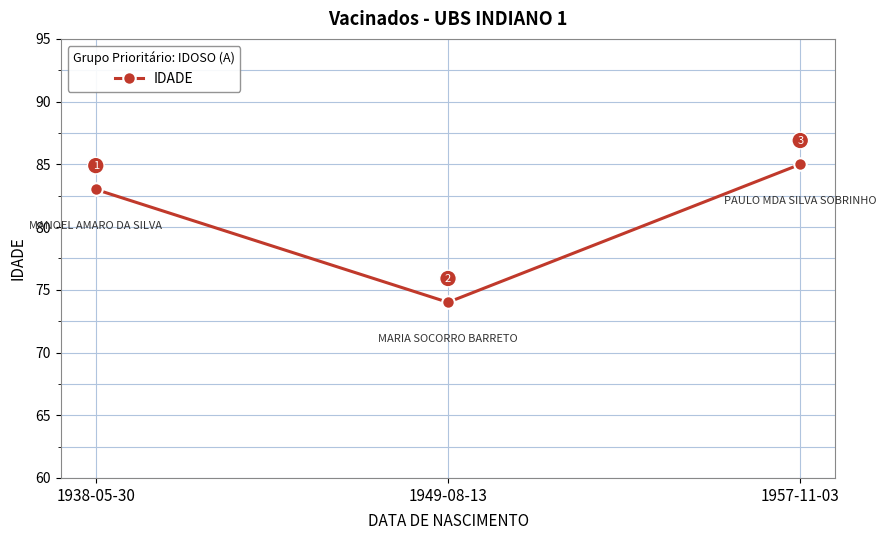

How many lines are shown in the chart?

1